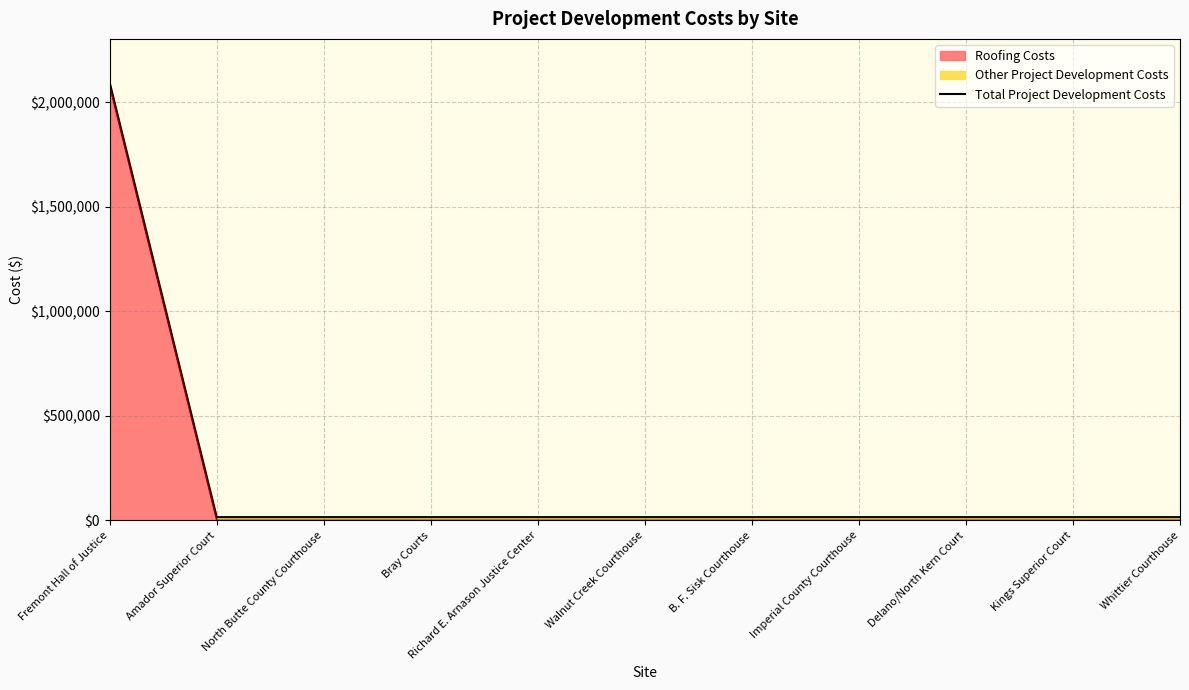

At which category does the chart reach its minimum across all series?

Amador Superior Court